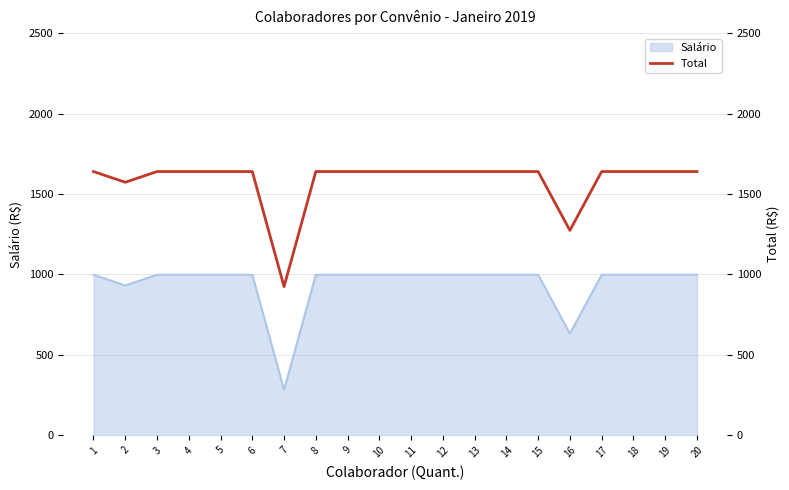

Reading left to right, what are all the values shown in this chart?

1=1639.5	2=1573.0	3=1639.5	4=1639.5	5=1639.5	6=1639.5	7=924.3	8=1639.5	9=1639.5	10=1639.5	11=1639.5	12=1639.5	13=1639.5	14=1639.5	15=1639.5	16=1273.6	17=1639.5	18=1639.5	19=1639.5	20=1639.5